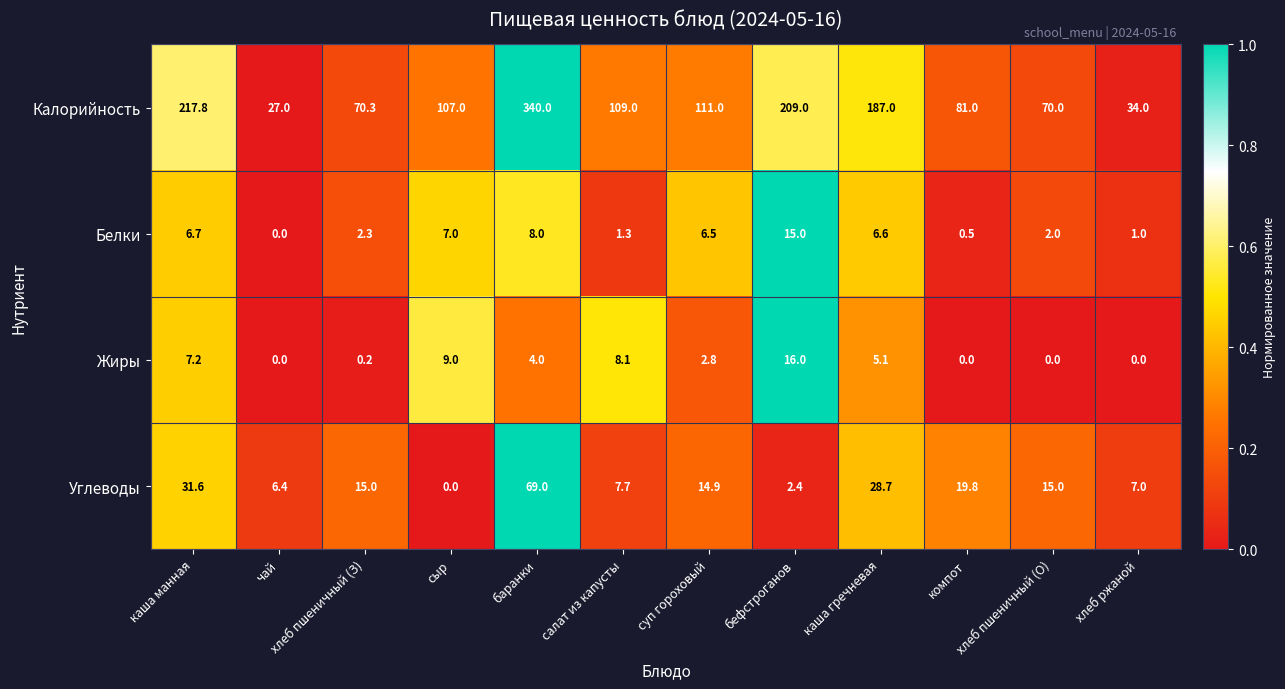

Is it true that Белки equals 8.0 at баранки?

True